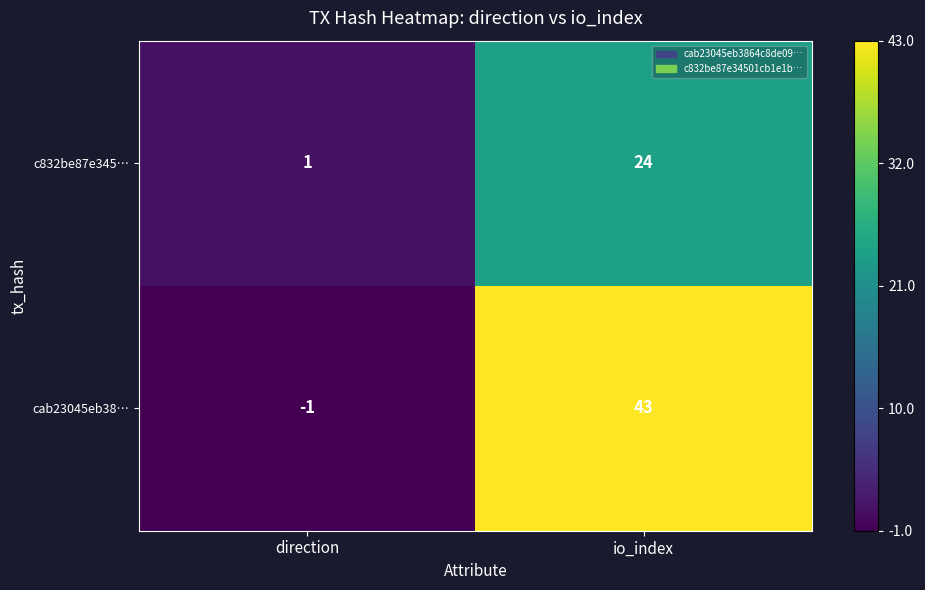

What is the total value across all series at io_index?

67